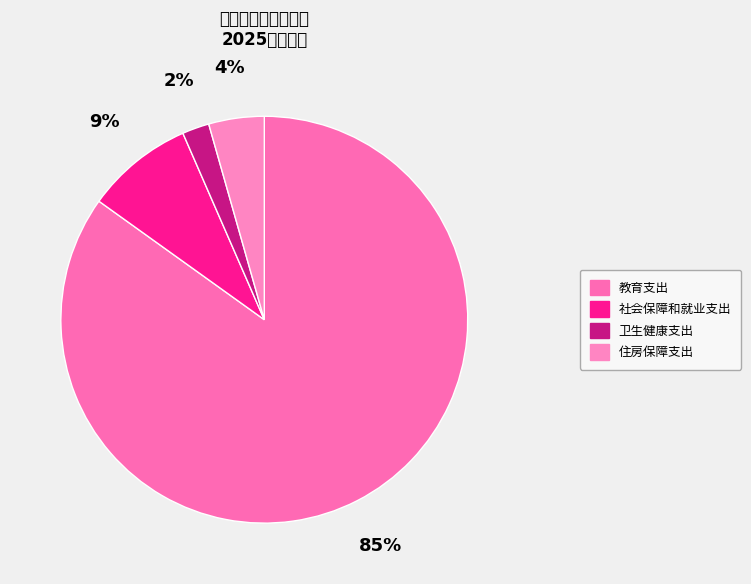

Is the sum of 卫生健康支出 and 社会保障和就业支出 greater than half?

No